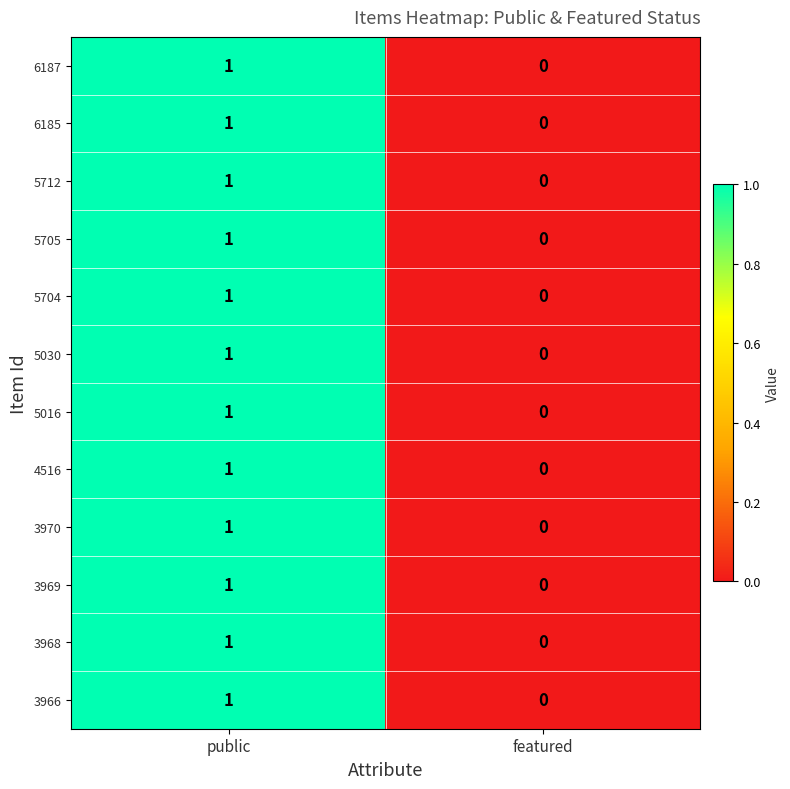

True or false: 5030 has a value of 1 at public.

True